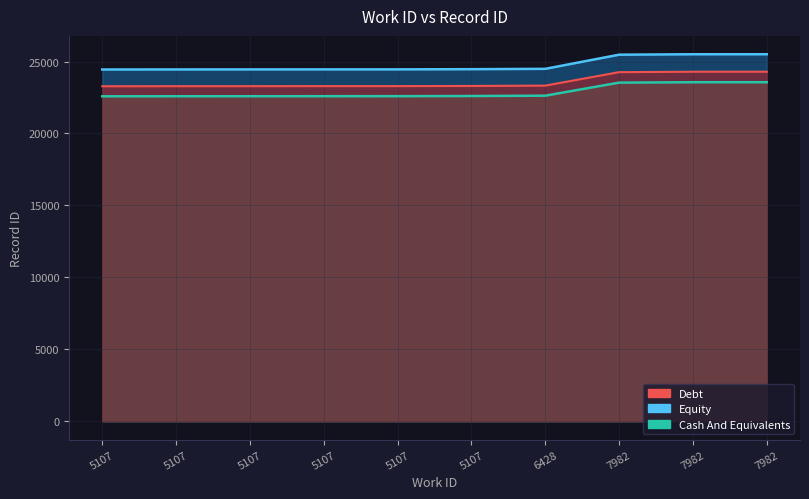

Does the chart have visible grid lines?

Yes